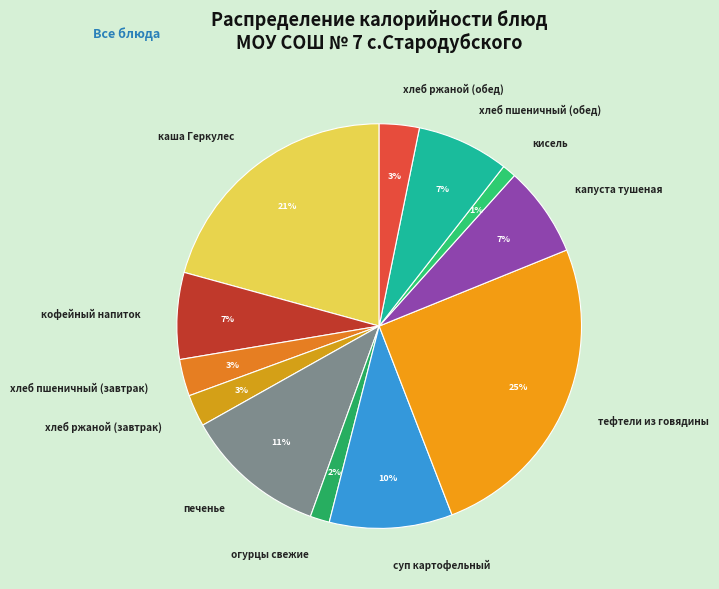

The кофейный напиток slice represents 7% of the pie. True or false?

True